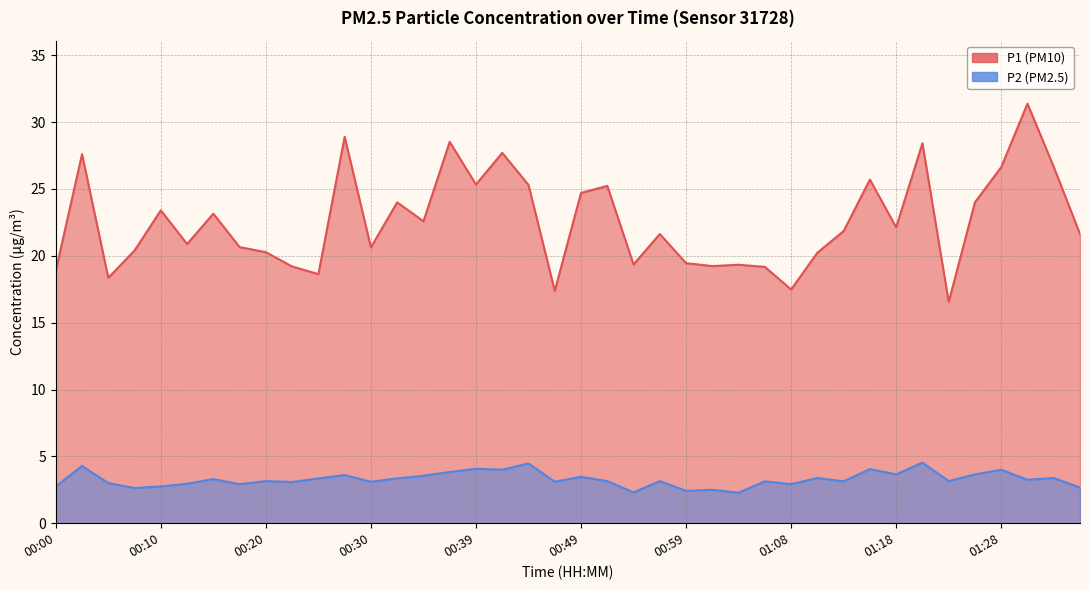

Is the value of P2 at 00:03 greater than the value of P1 at 00:17?

No